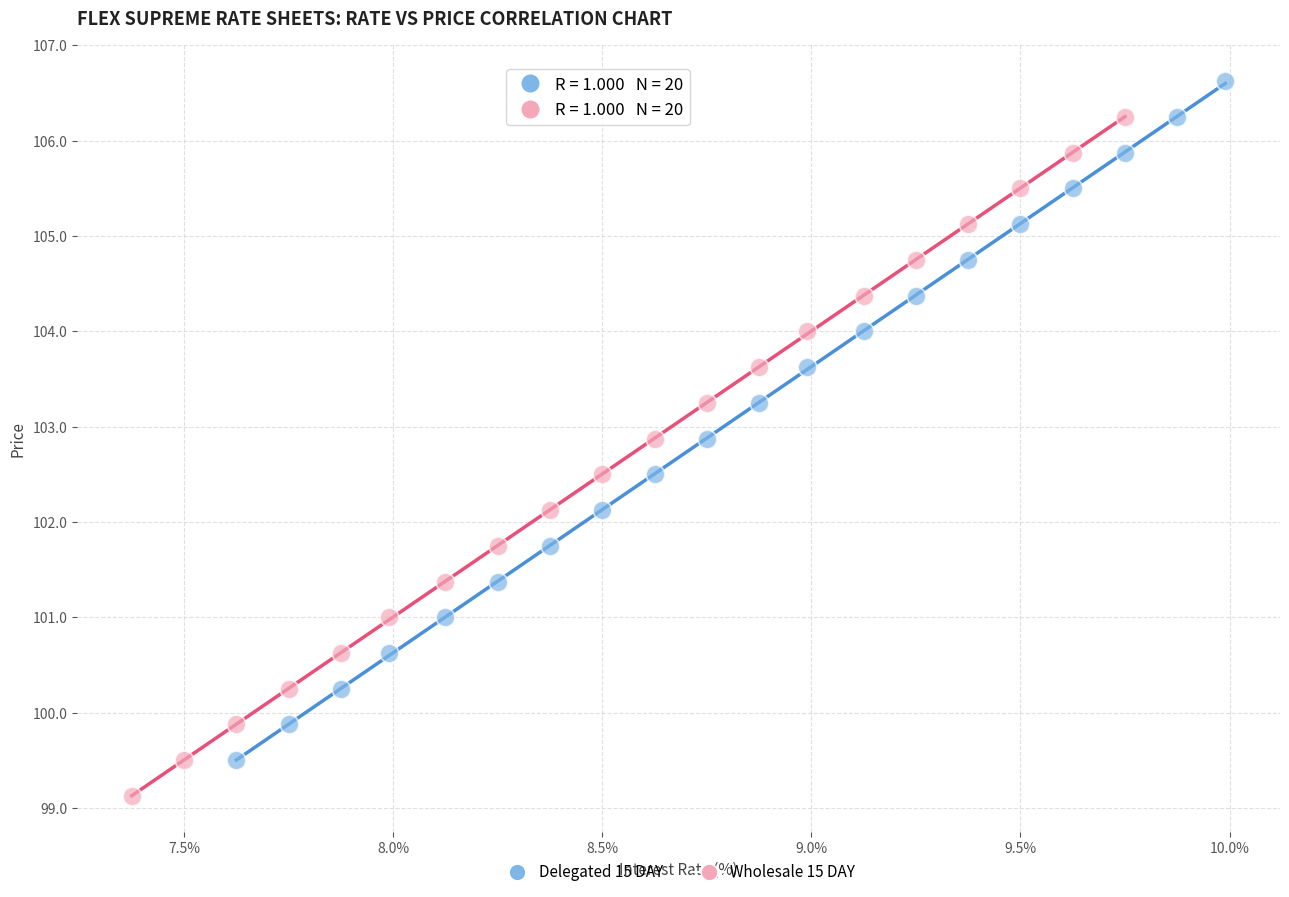

Which series contains the lowest Y value?

Wholesale 15 DAY